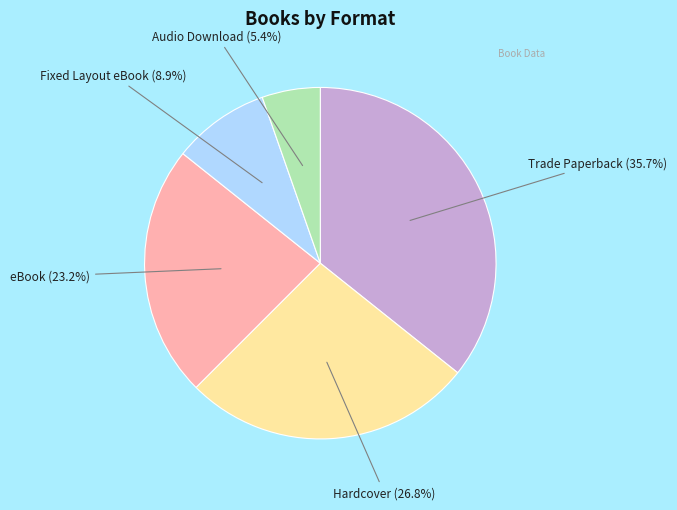

Which has a higher value, eBook or Trade Paperback?

Trade Paperback